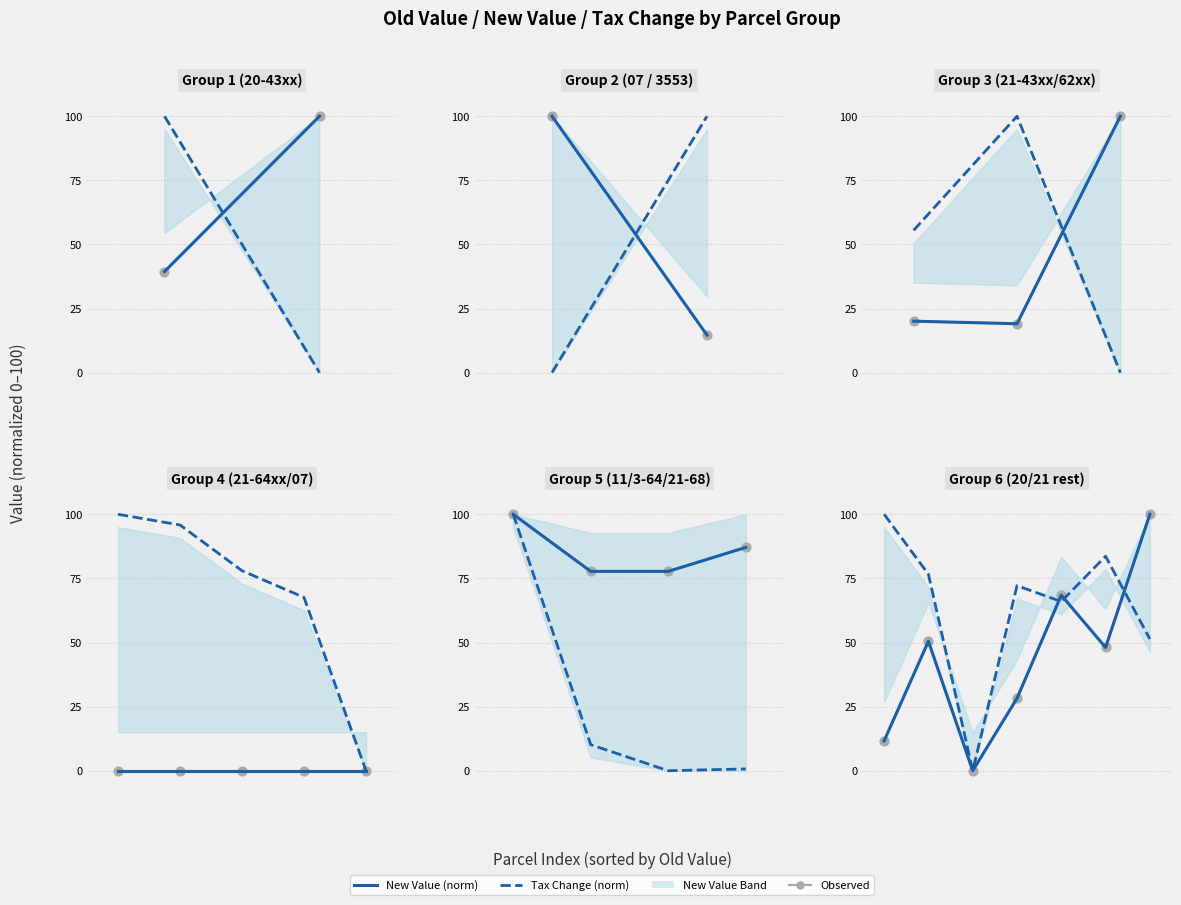

Which series has the largest total across all categories?

Tax Change (norm)